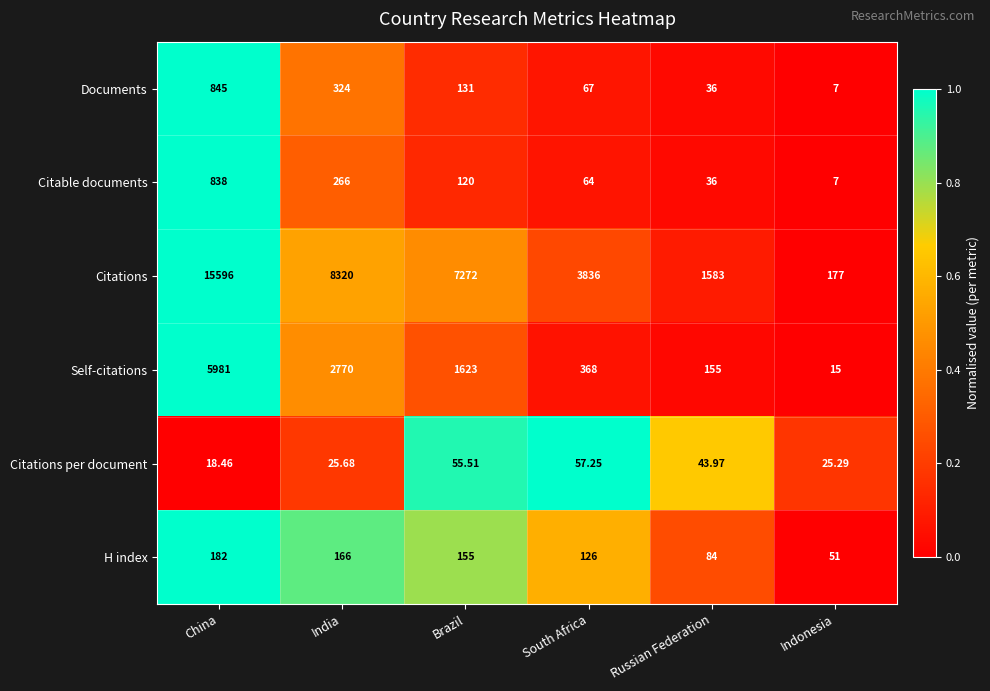

Which series has the widest spread of values?

Citations